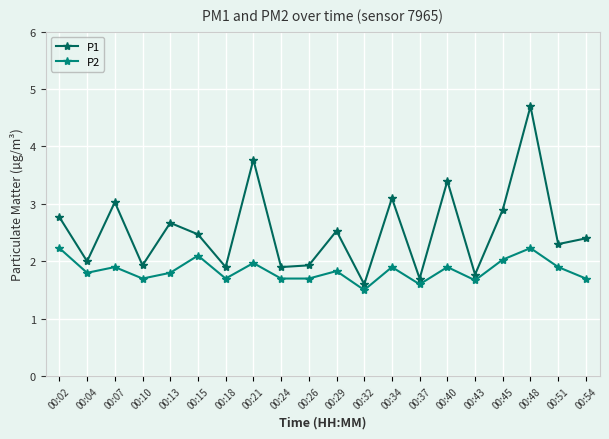

The value of P2 at 00:26 is 1.7. True or false?

True